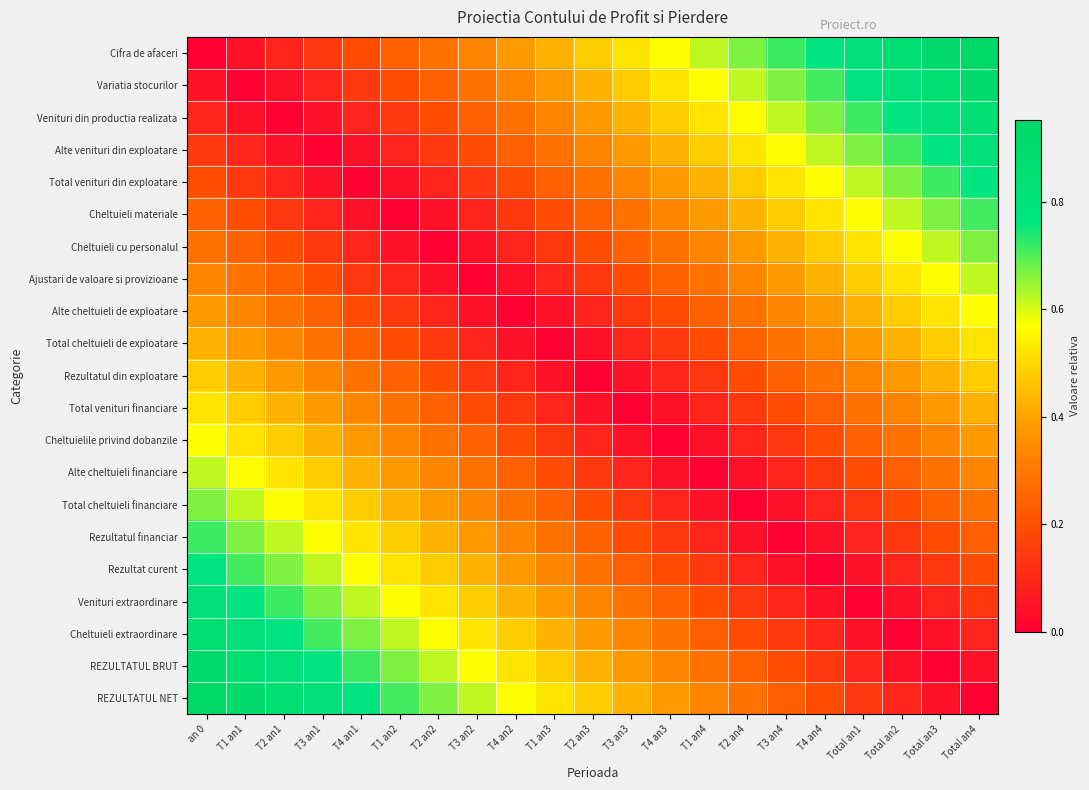

At which category is the sum across all series the highest?

an 0